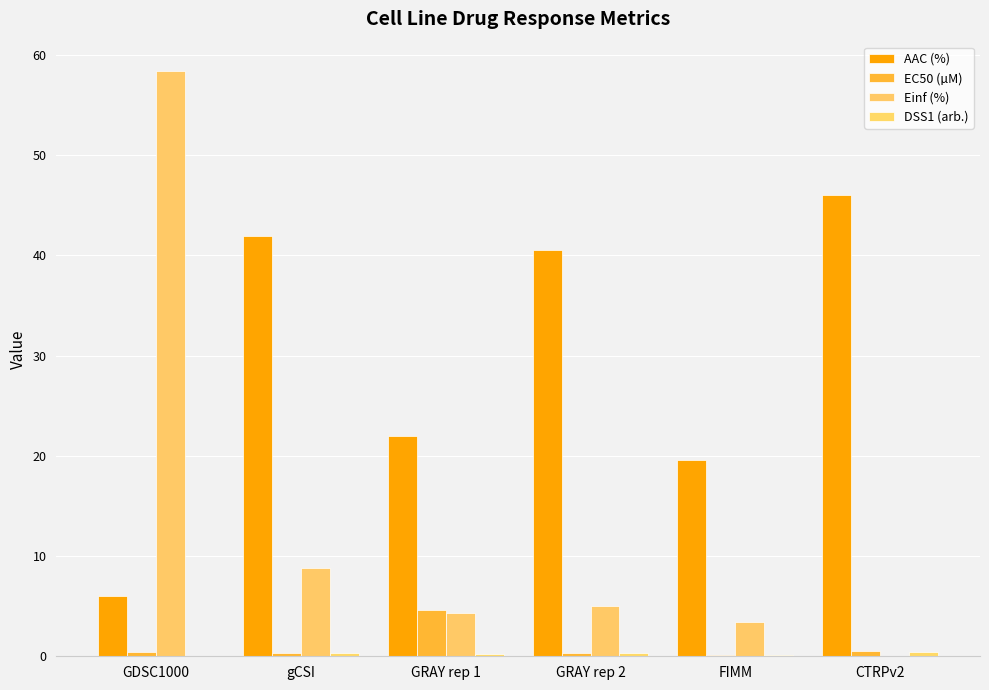

What is the difference between the Einf (%) values at GRAY rep 2 and GRAY rep 1?

0.7